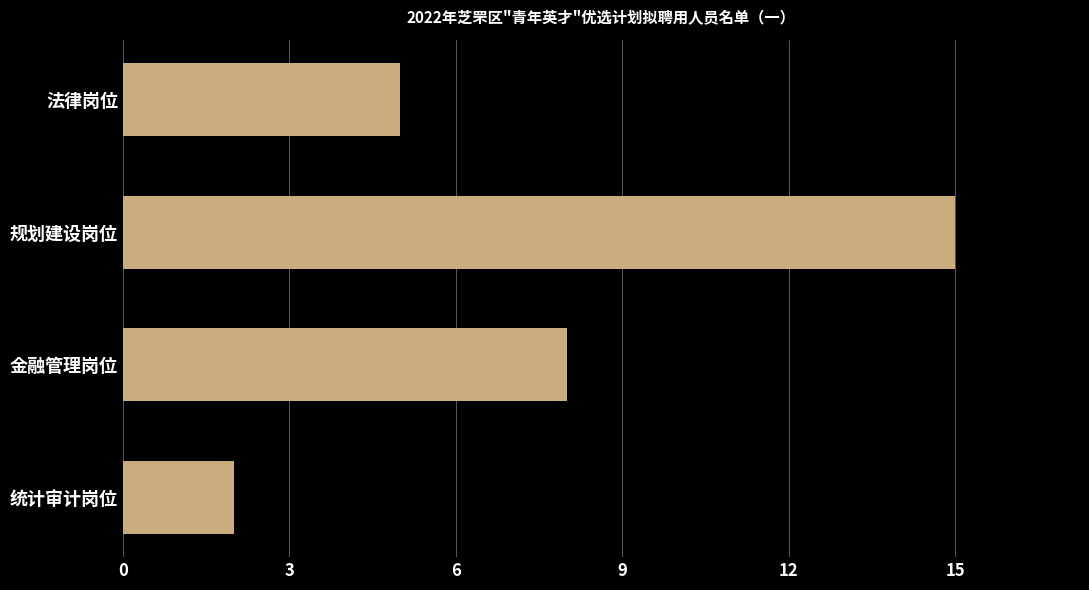

Is it true that the value at 统计审计岗位 is 2?

True